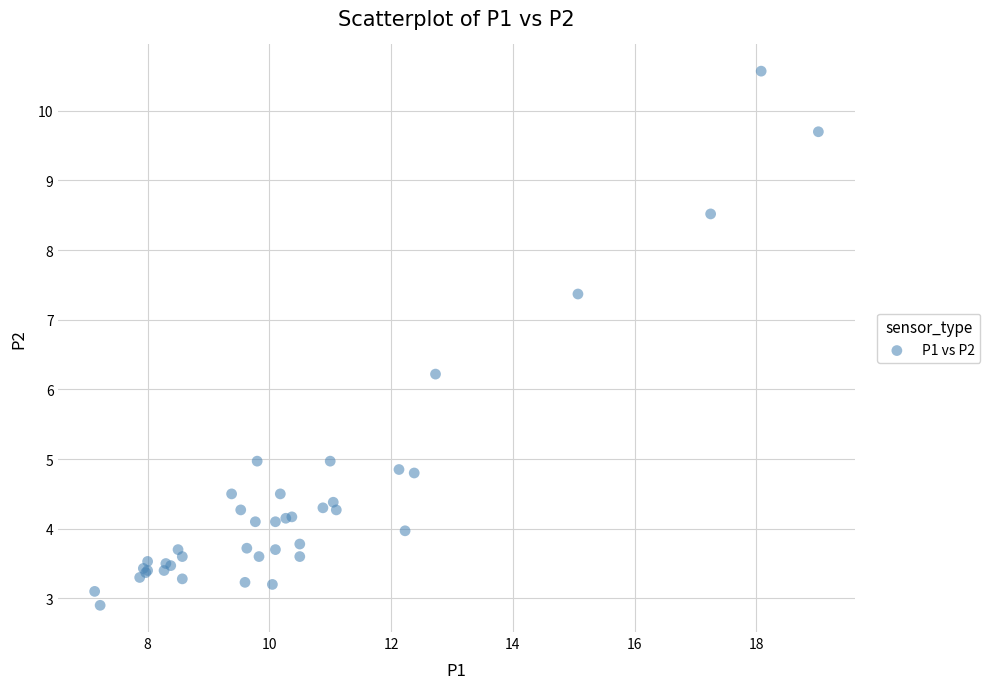

What Y value in the scatter plot is closest to 6?

6.2